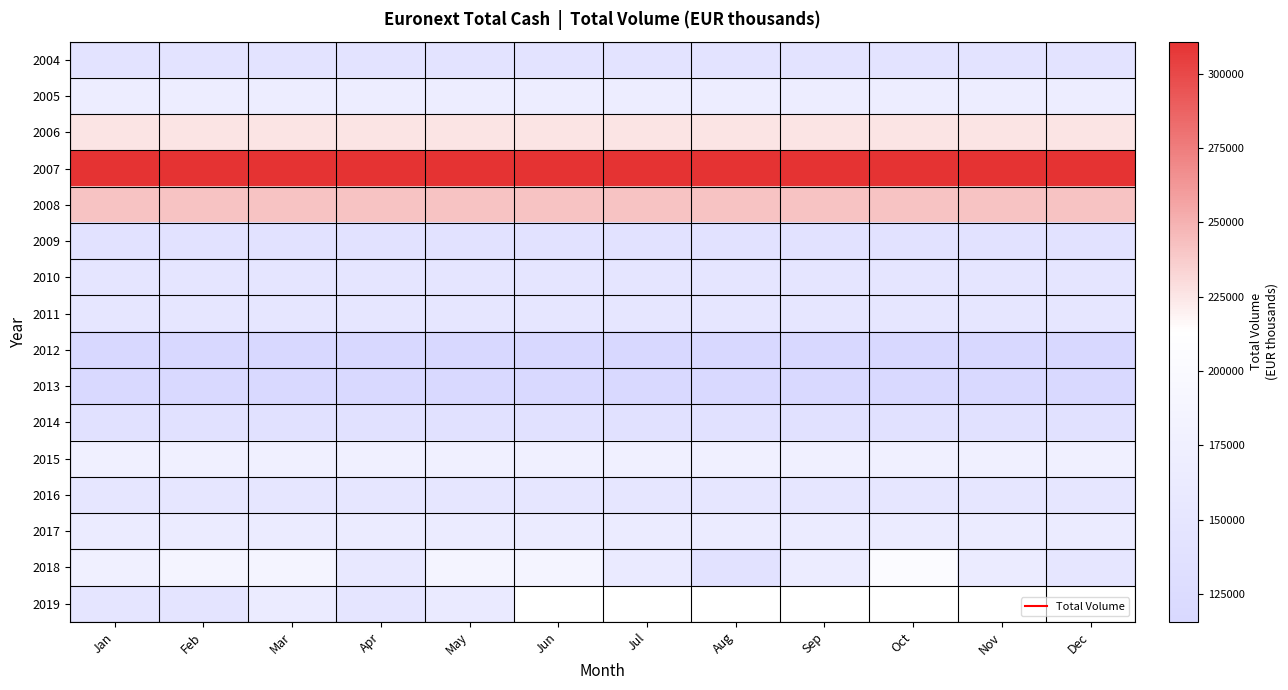

What is the maximum value shown in the chart?

310804.1